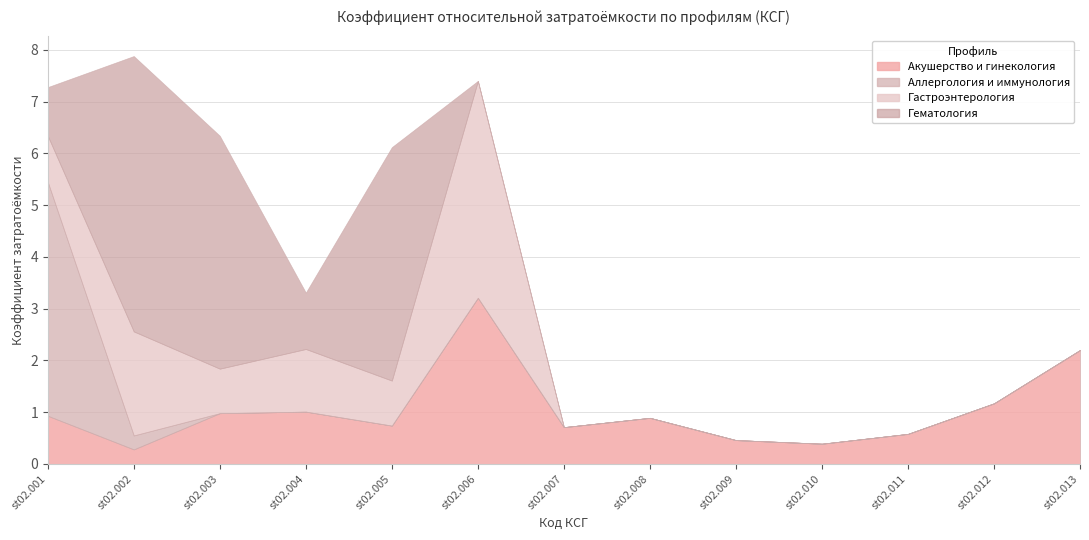

The value of Акушерство и гинекология at st02.001 is 0.9. True or false?

True